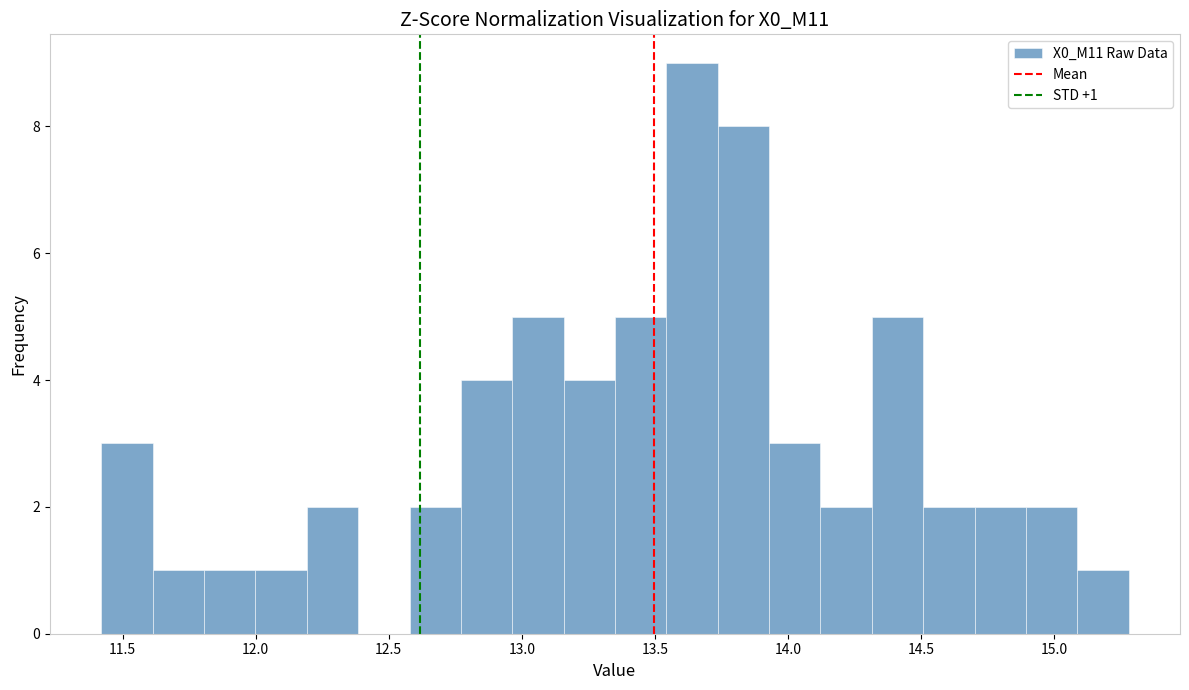

Read against the x-axis, roughly where is the centre of the tallest bar?

13.65